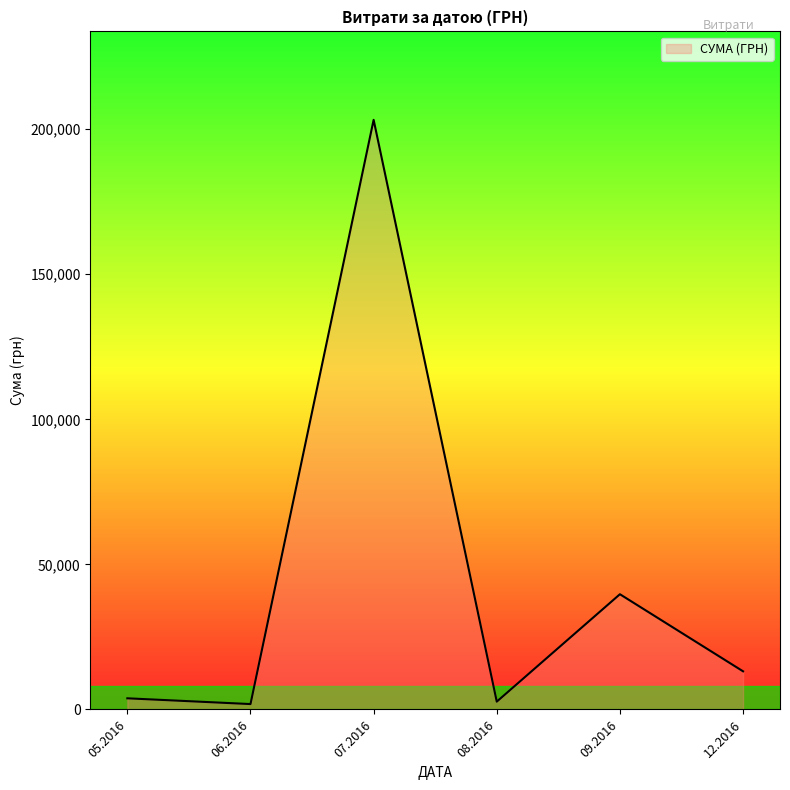

What is the difference between the second highest and second lowest values?

37025.6